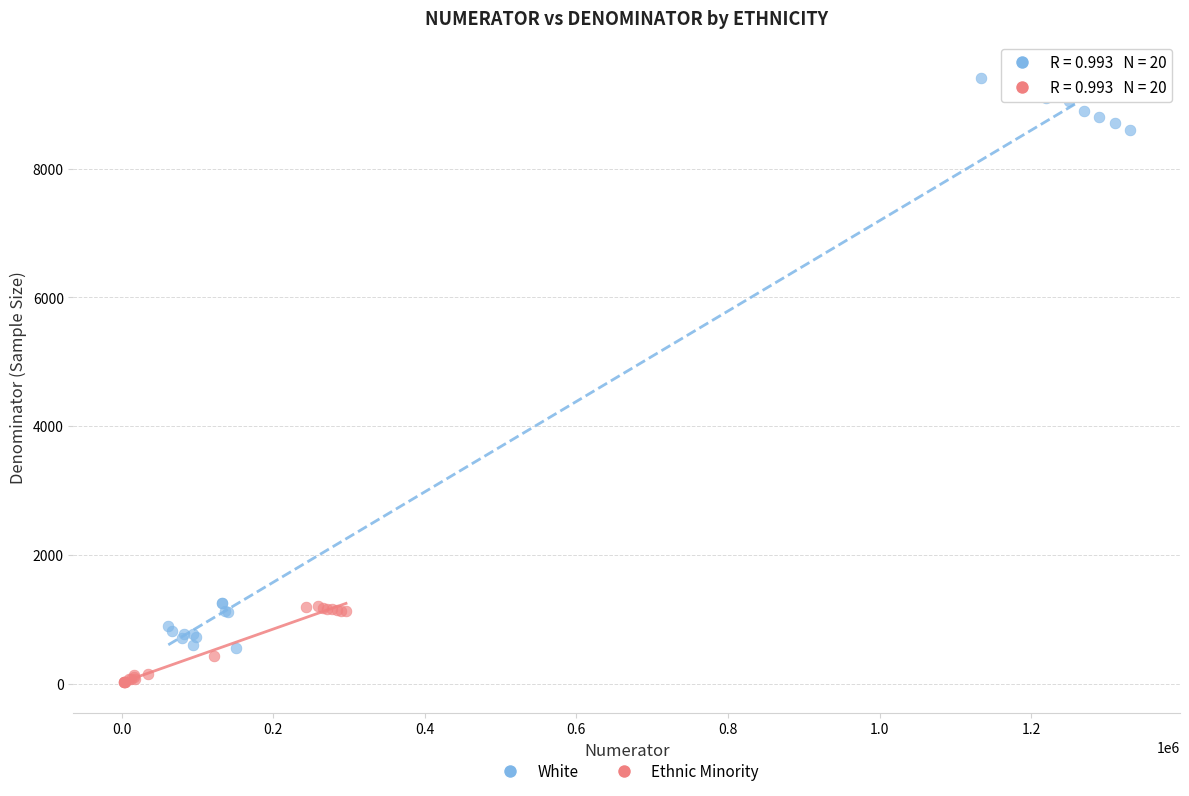

Which series has the largest Y range (max minus min)?

White